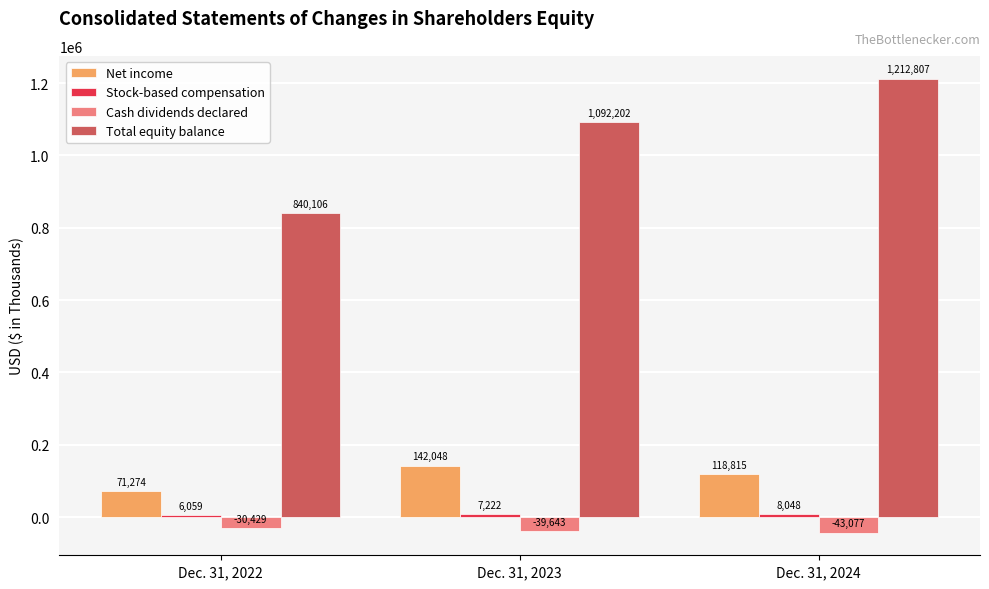

Read the Total equity balance value at Dec. 31, 2022.

840106